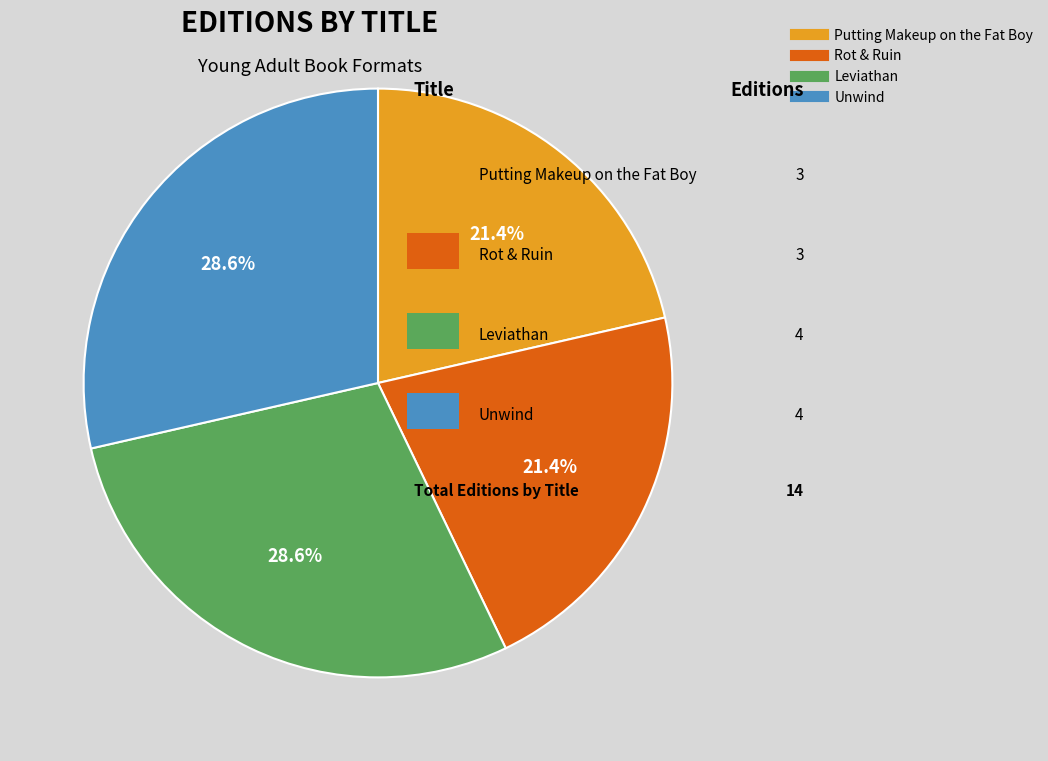

To the nearest percent, what is the difference between the Leviathan and Rot & Ruin slice percentages?

7%